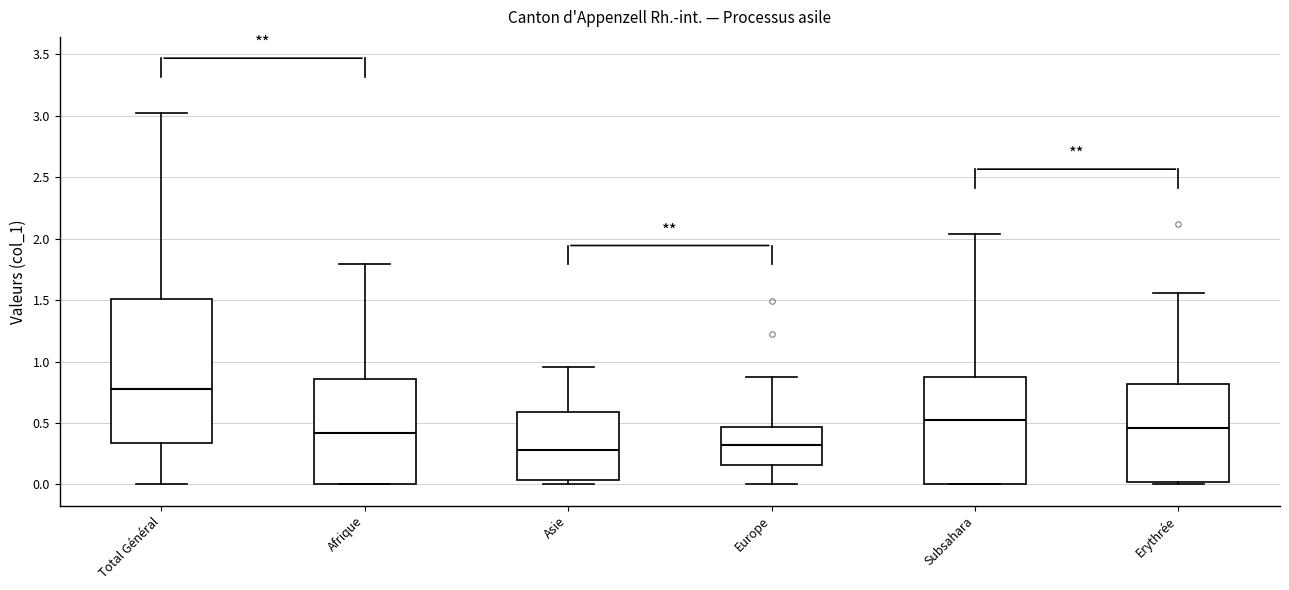

Where is the lower edge of the box for Europe on the y-axis? The values are not printed on the chart, so give them approximately, as read against the axis.

0.15